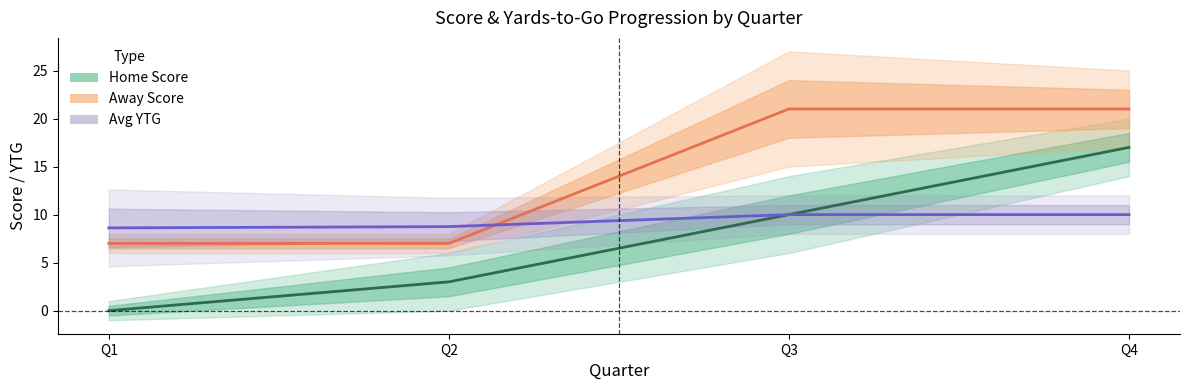

Reading right to left, extract all data points from this chart.

Home Score: 17.0	10.0	3.0	0.0
Away Score: 21.0	21.0	7.0	7.0
Avg YTG: 10.0	10.0	8.8	8.6